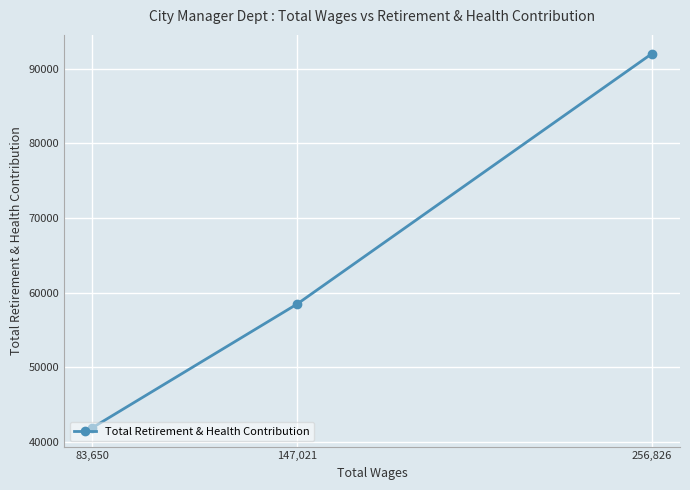

Between 256,826 and 83,650, which is larger?

256,826